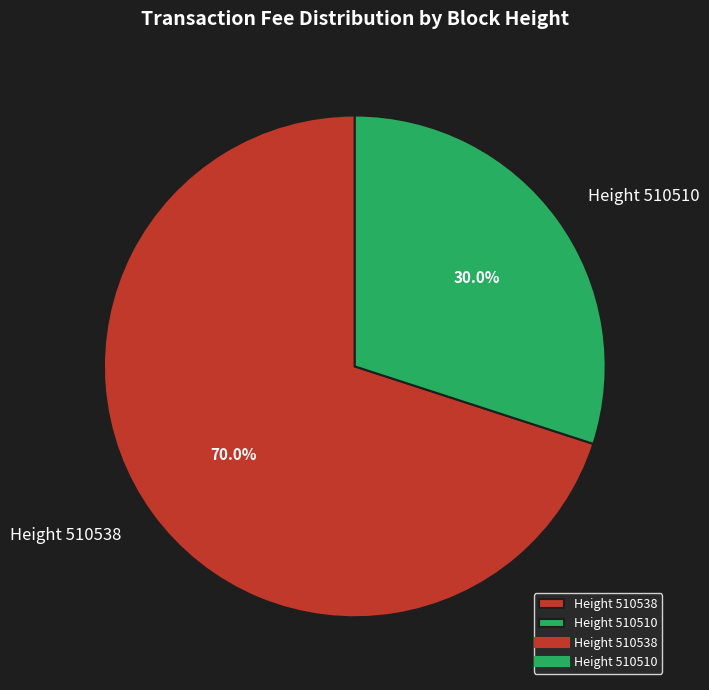

Which slice is the smallest?

Height 510510